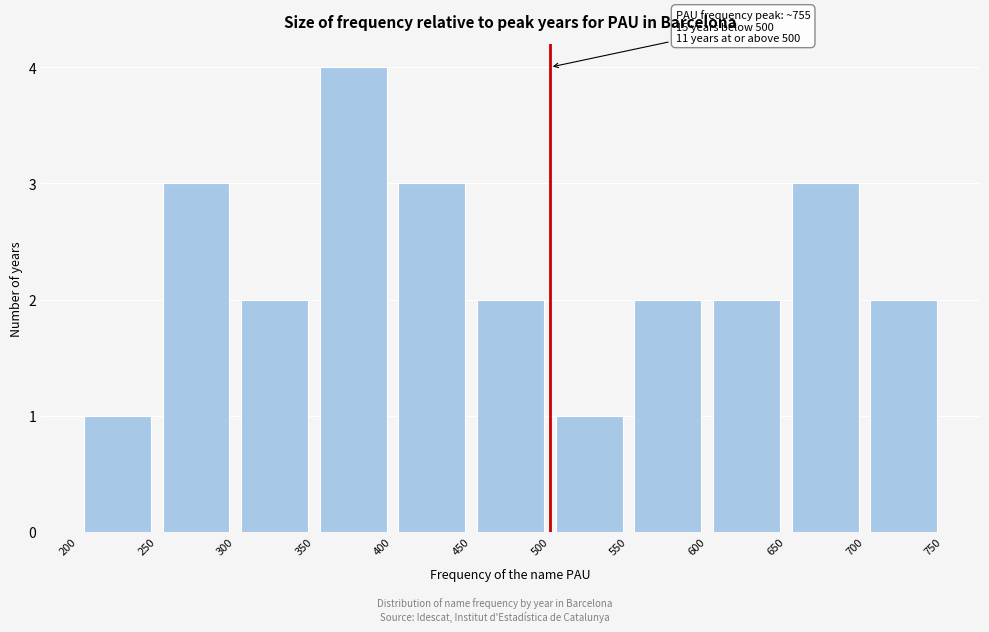

Which range on the x-axis has the tallest bar?

350 to 400